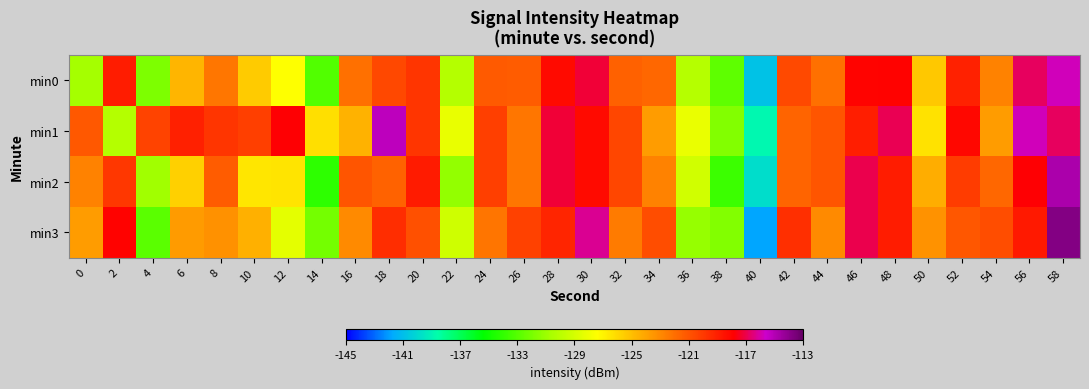

List the series in order of their peak value, highest first.

min3, min2, min1, min0